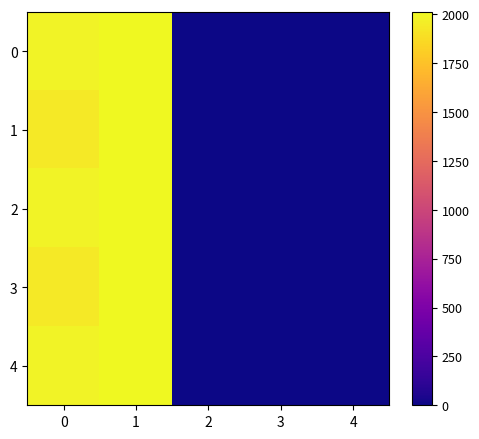

Reading left to right, transcribe all the data shown in this chart.

0: 0=1980	1=2011	2=0	3=0	4=0
1: 0=1940	1=2011	2=0	3=0	4=0
2: 0=1980	1=2011	2=0	3=0	4=0
3: 0=1940	1=2011	2=0	3=0	4=0
4: 0=1980	1=2011	2=0	3=0	4=0